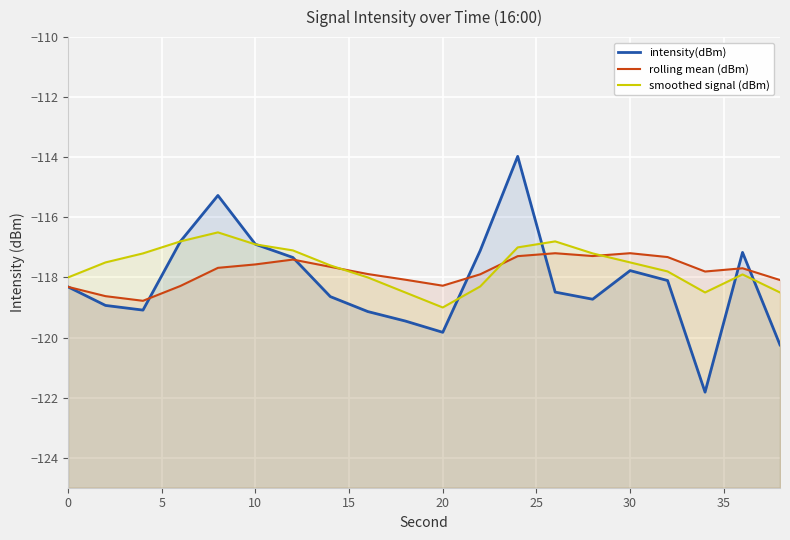

At how many categories does at least one series exceed -120?

20